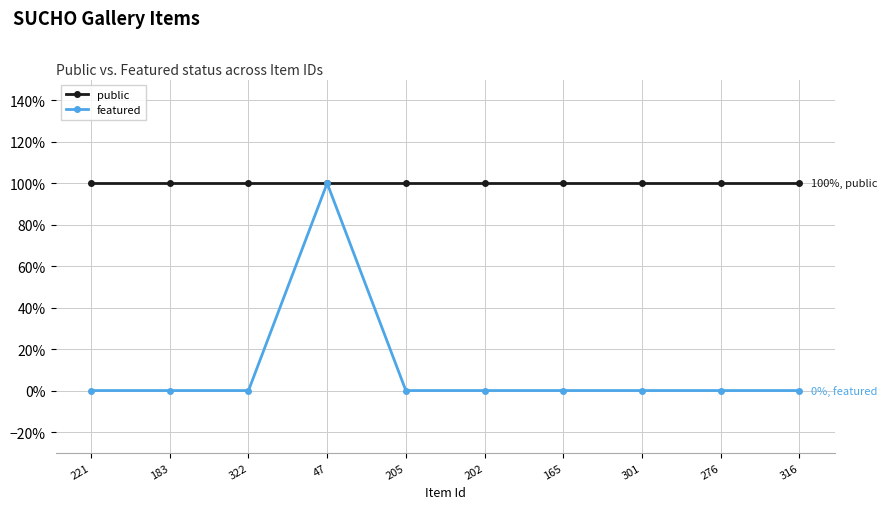

Which series changed the most between 205 and 301?

public